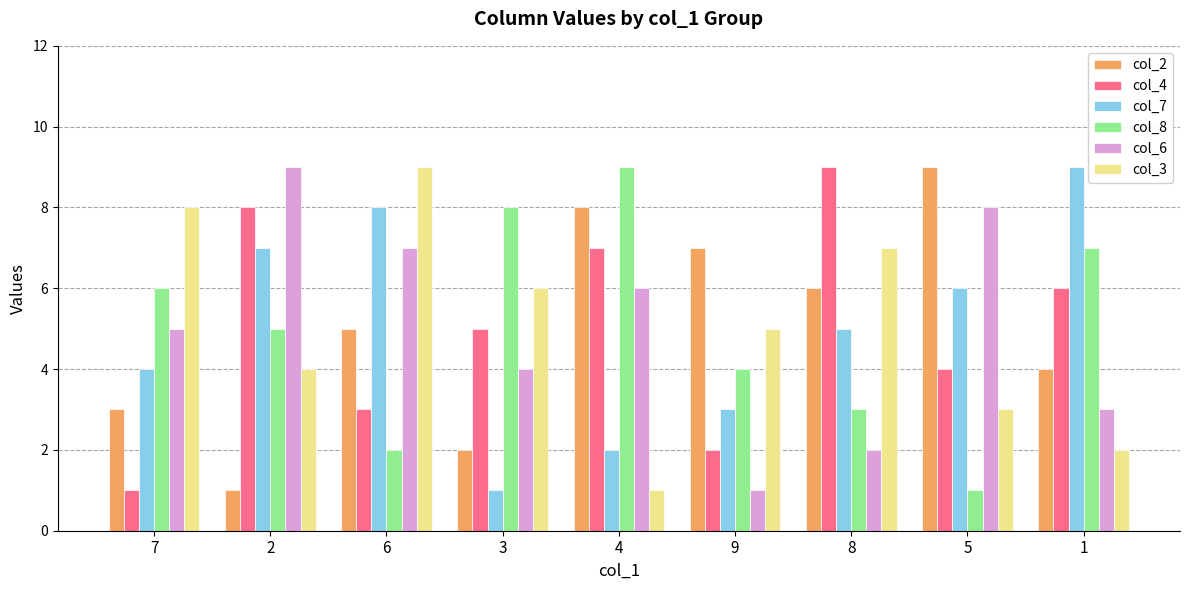

How many bars are there in each group?

6